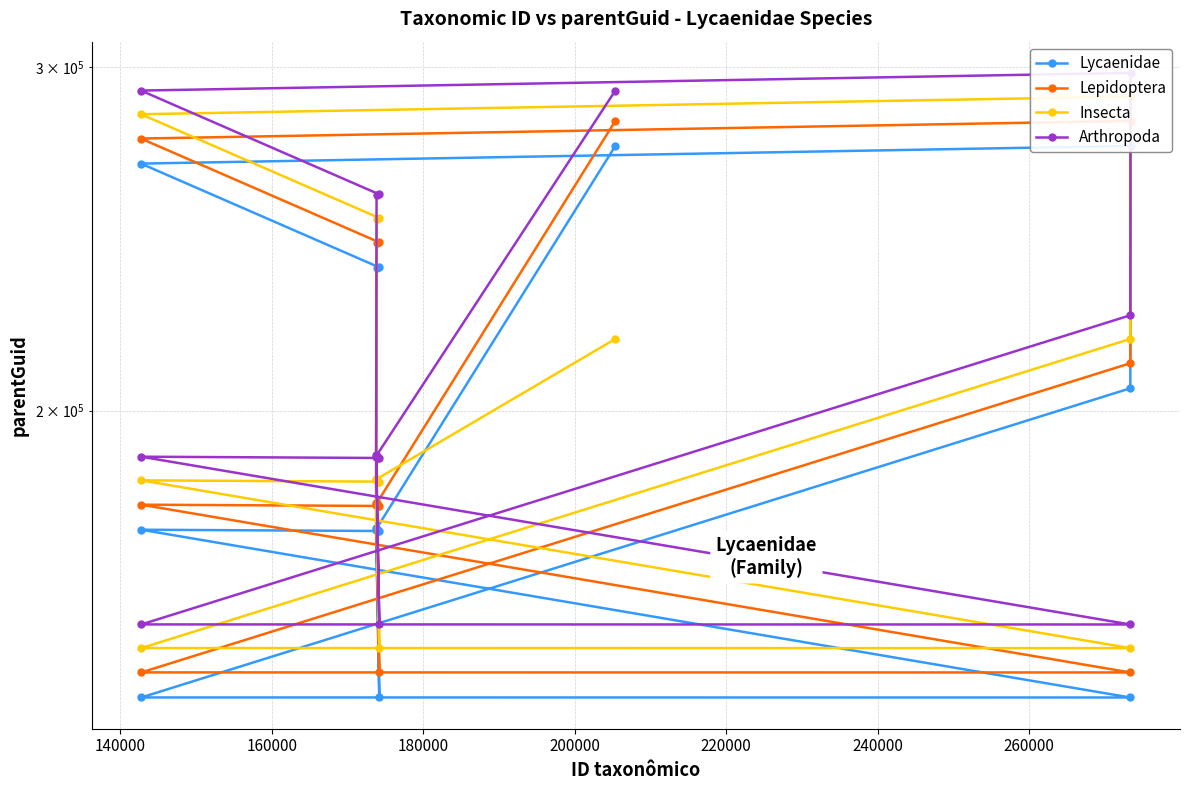

How many interior local peaks does the Insecta series have?

3